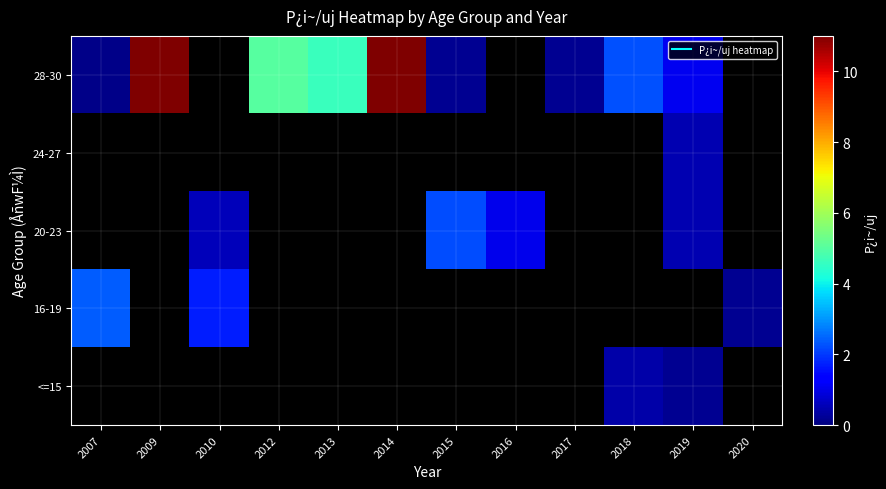

Between 2020 and 2010, which is larger?

2010